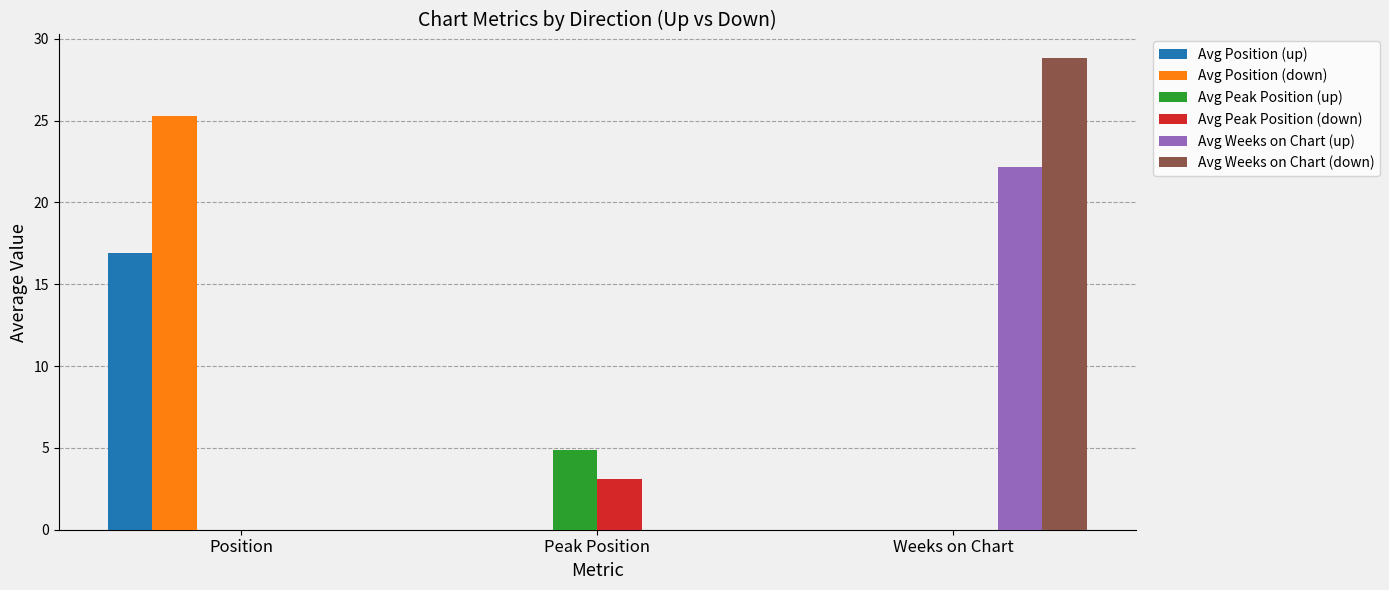

How many groups of bars are there?

3